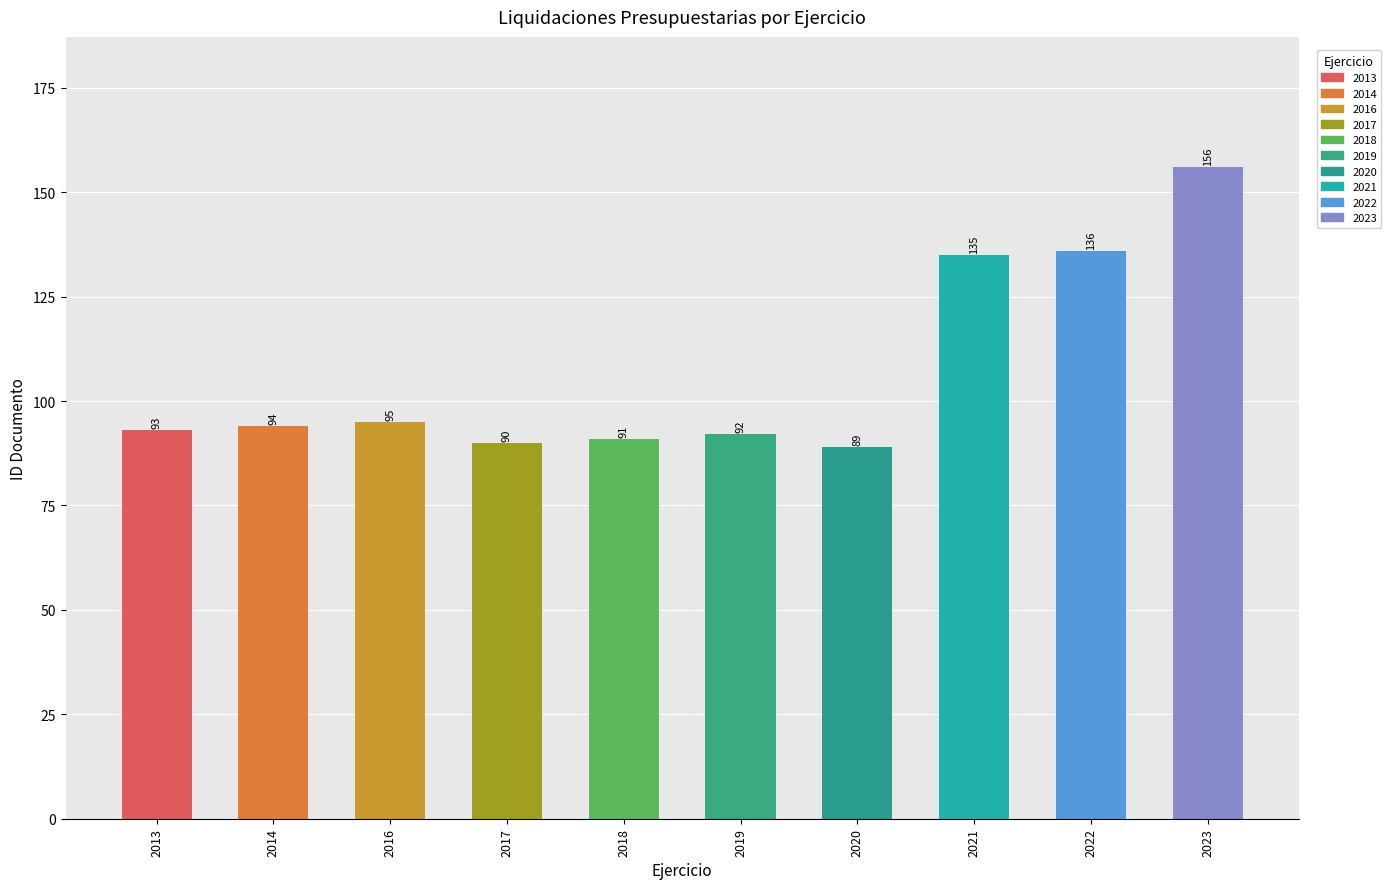

At which label is the value closest to 122?

2021